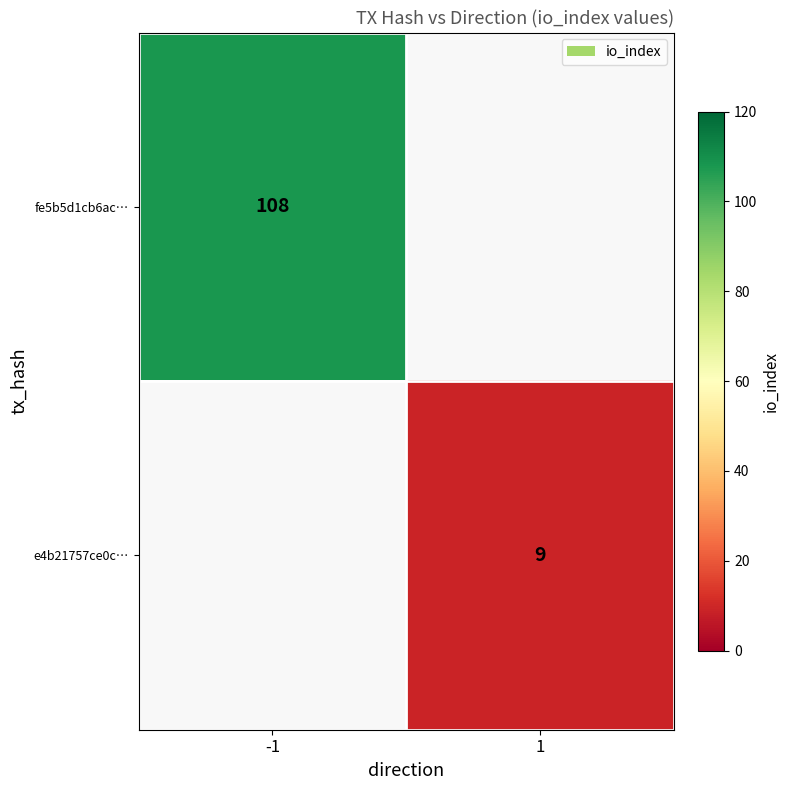

The value of fe5b5d1cb6ac… at -1 is 190. True or false?

False